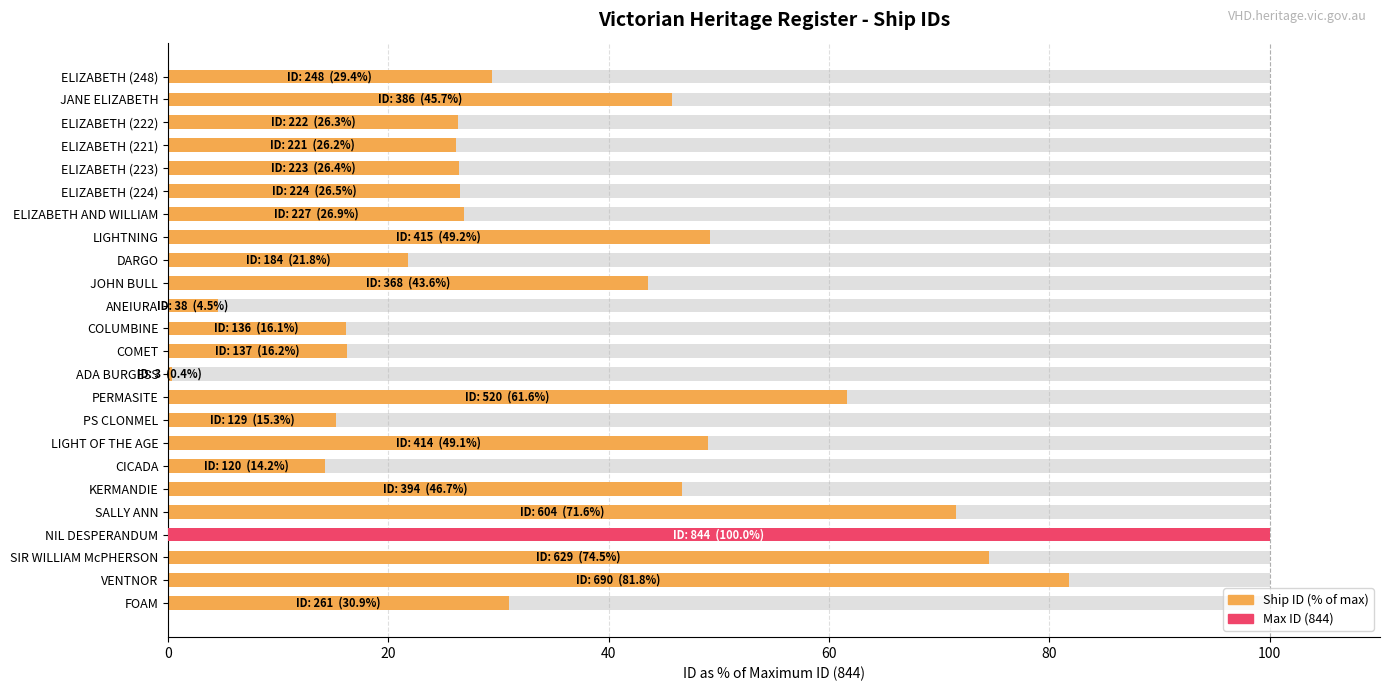

What is the maximum value shown in the chart?

100.0